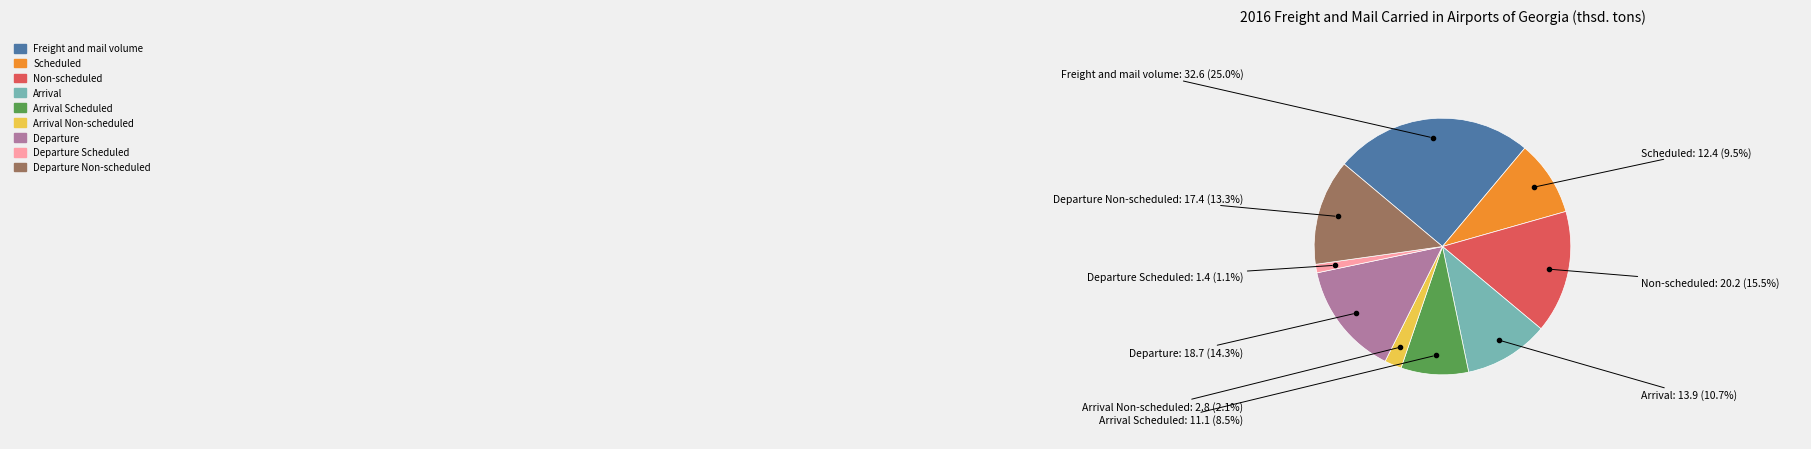

Is there a majority slice in this chart?

No